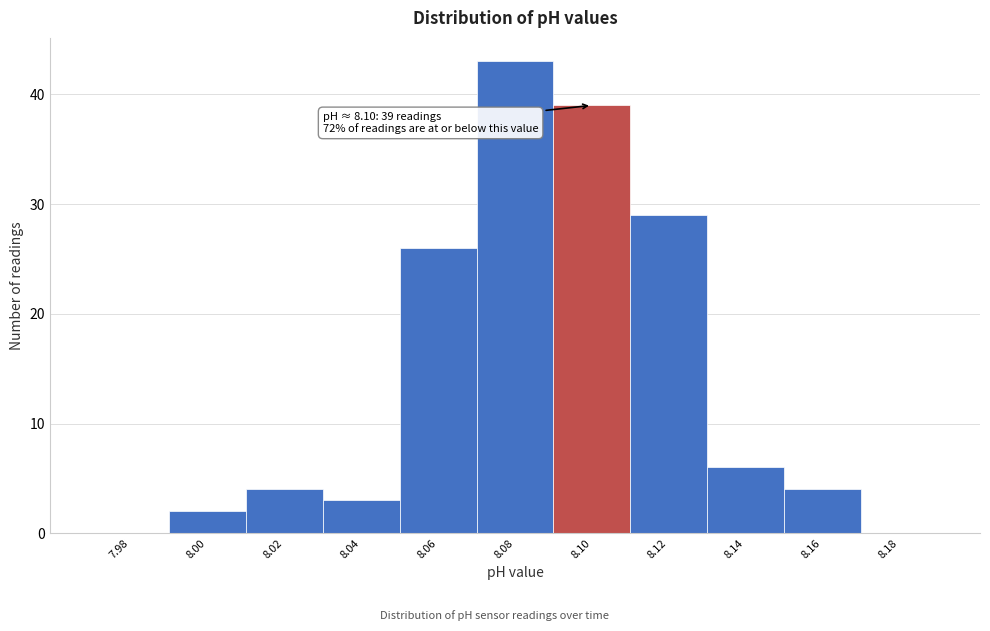

Reading left to right, transcribe all the data shown in this chart.

7.98=0	8.00=2	8.02=4	8.04=3	8.06=26	8.08=43	8.10=39	8.12=29	8.14=6	8.16=4	8.18=0